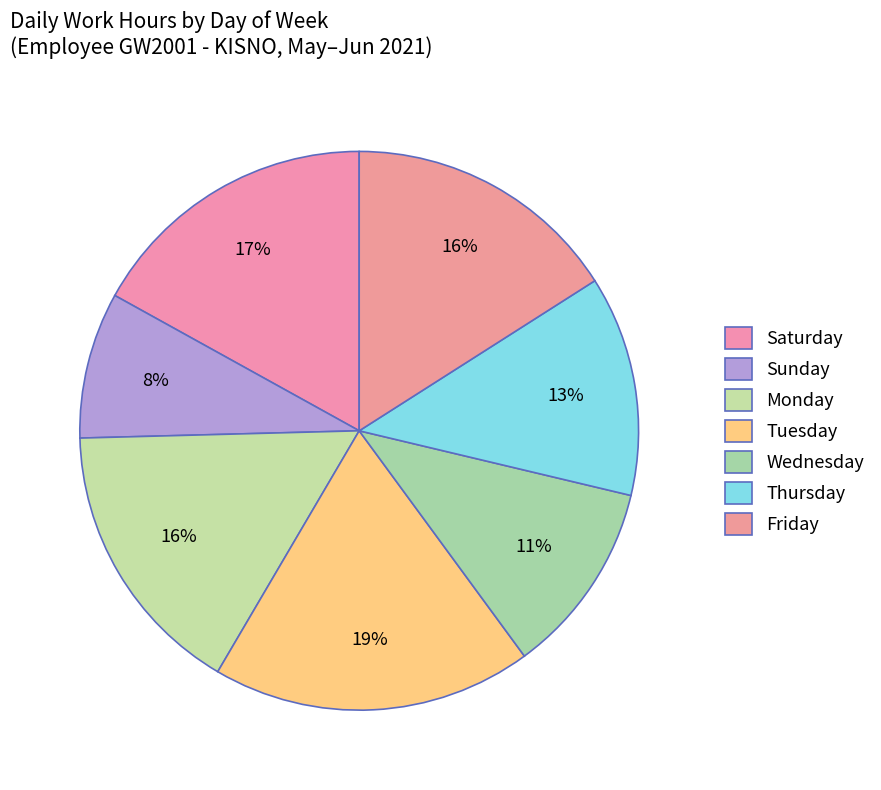

Count the number of slices in the pie.

7